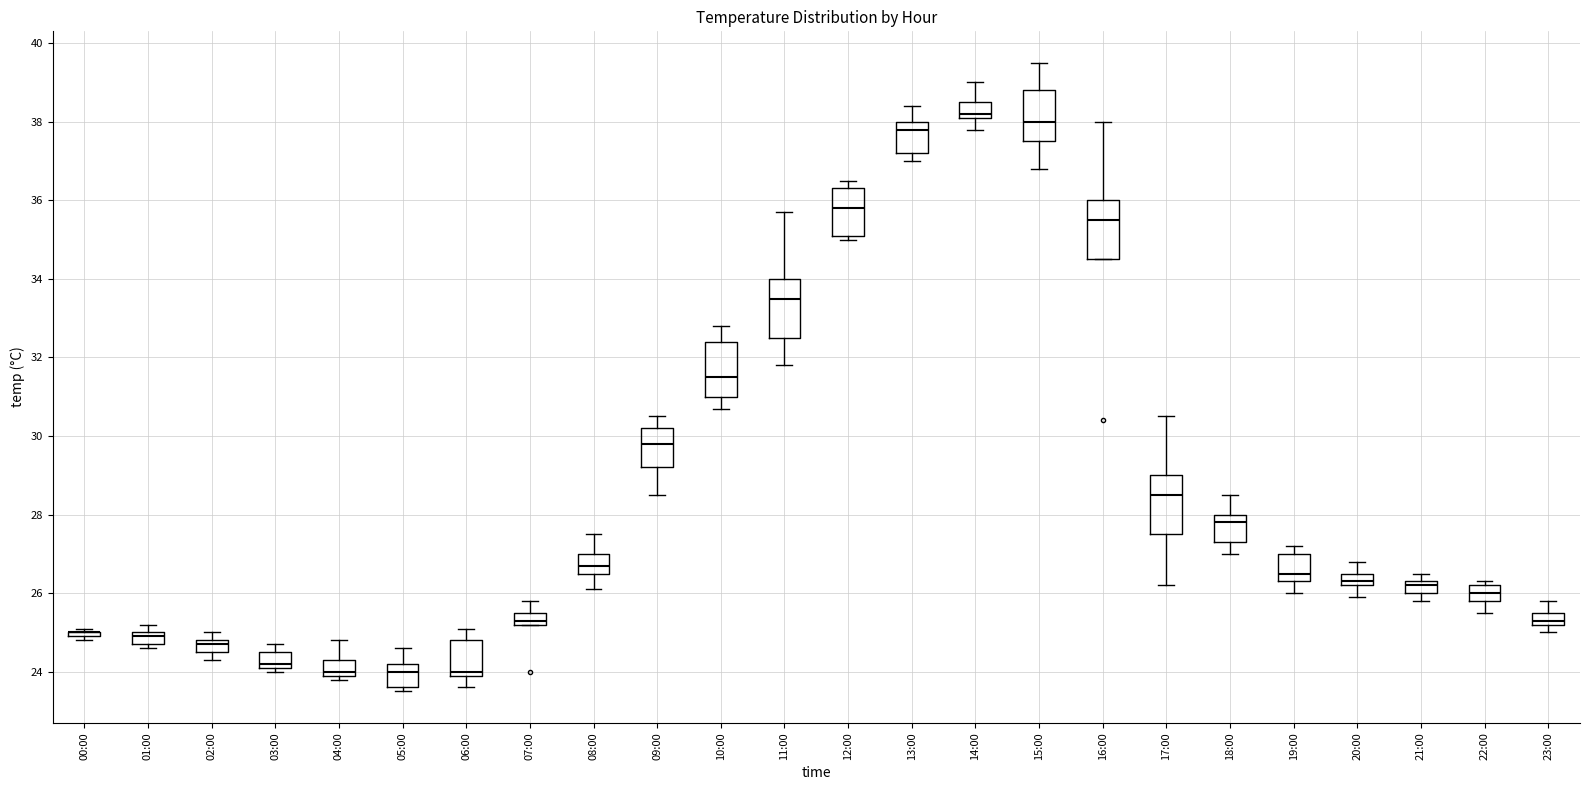

Reading left to right, read every box against the y-axis: the position of its median line, the range the box covers, and the ends of its whiskers. The values are not printed on the chart, so give them approximately, as read against the axis.

00:00: box collapsed to a line at 25.0, whiskers 24.8 to 25.2
01:00: median 25.0 (just below the box's upper edge), box 24.8 to 25.0, whiskers 24.6 to 25.2
02:00: median 24.8 (just below the box's upper edge), box 24.6 to 24.8, whiskers 24.4 to 25.0
03:00: median 24.2 (just above the box's lower edge), box 24.2 to 24.6, whiskers 24.0 to 24.8
04:00: median 24.0 (just above the box's lower edge), box 24.0 to 24.4, whiskers 23.8 to 24.8
05:00: median 24.0, box 23.6 to 24.2, whiskers 23.6 (just below the box's lower edge) to 24.6
06:00: median 24.0 (just above the box's lower edge), box 24.0 to 24.8, whiskers 23.6 to 25.2
07:00: median 25.4, box 25.2 to 25.6, whiskers 25.2 to 25.8
08:00: median 26.8, box 26.6 to 27.0, whiskers 26.2 to 27.6
09:00: median 29.8, box 29.2 to 30.2, whiskers 28.6 to 30.6
10:00: median 31.6, box 31.0 to 32.4, whiskers 30.8 to 32.8
11:00: median 33.6, box 32.6 to 34.0, whiskers 31.8 to 35.8
12:00: median 35.8, box 35.2 to 36.4, whiskers 35.0 to 36.6
13:00: median 37.8, box 37.2 to 38.0, whiskers 37.0 to 38.4
14:00: median 38.2 (just above the box's lower edge), box 38.2 to 38.6, whiskers 37.8 to 39.0
15:00: median 38.0, box 37.6 to 38.8, whiskers 36.8 to 39.6
16:00: median 35.6, box 34.6 to 36.0, whiskers 34.6 to 38.0
17:00: median 28.6, box 27.6 to 29.0, whiskers 26.2 to 30.6
18:00: median 27.8, box 27.4 to 28.0, whiskers 27.0 to 28.6
19:00: median 26.6, box 26.4 to 27.0, whiskers 26.0 to 27.2
20:00: median 26.4, box 26.2 to 26.6, whiskers 26.0 to 26.8
21:00: median 26.2, box 26.0 to 26.4, whiskers 25.8 to 26.6
22:00: median 26.0, box 25.8 to 26.2, whiskers 25.6 to 26.4
23:00: median 25.4, box 25.2 to 25.6, whiskers 25.0 to 25.8